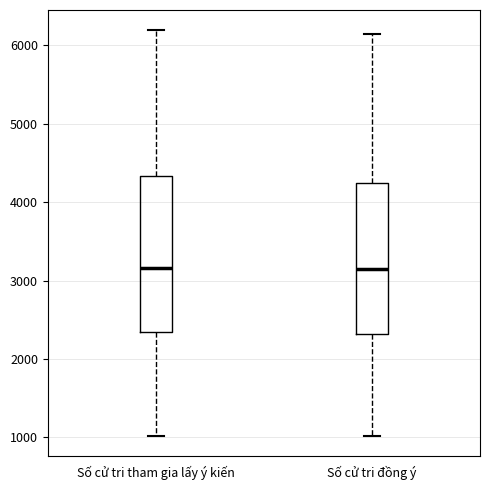

Reading left to right, transcribe this box plot: for each box, give where its median line is, the range the box spans, and where its two whiskers end, as read against the y-axis. The values are not printed on the chart, so give them approximately, as read against the axis.

Số cử tri tham gia lấy ý kiến: median 3200, box 2300 to 4300, whiskers 1000 to 6200
Số cử tri đồng ý: median 3100, box 2300 to 4200, whiskers 1000 to 6100